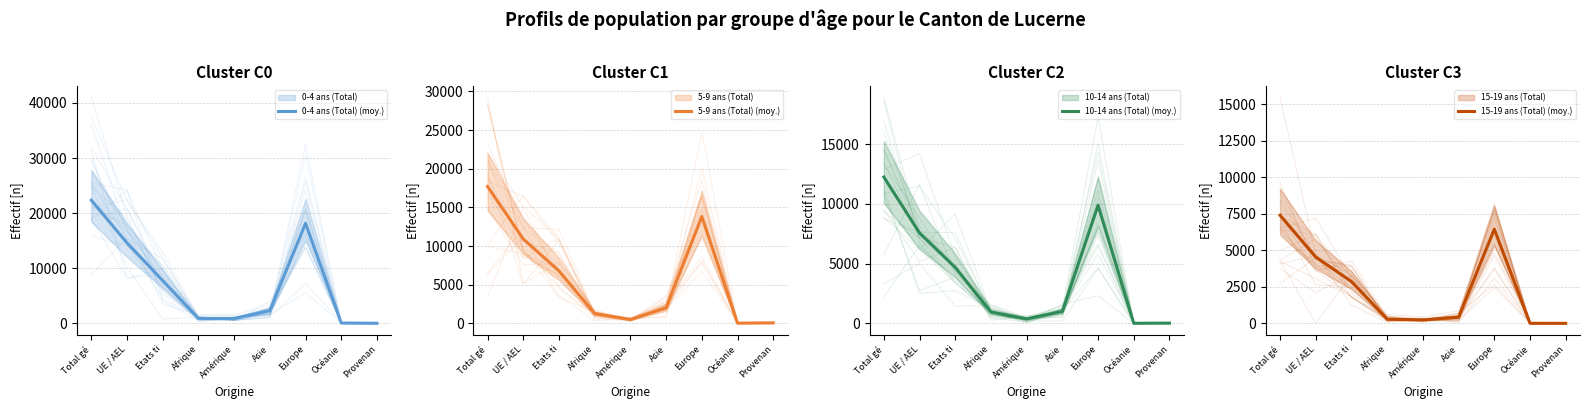

What is the average value of the 10-14 ans (Total) (moy.) series?

4087